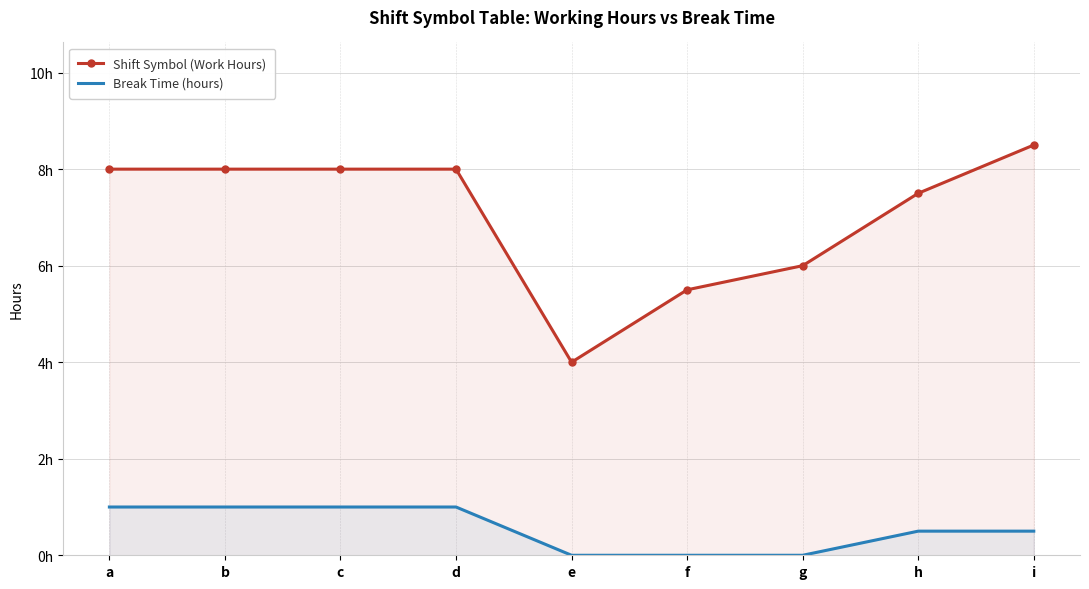

Rank the series by their maximum value, from lowest to highest.

Break Time (hours), Shift Symbol (Work Hours)